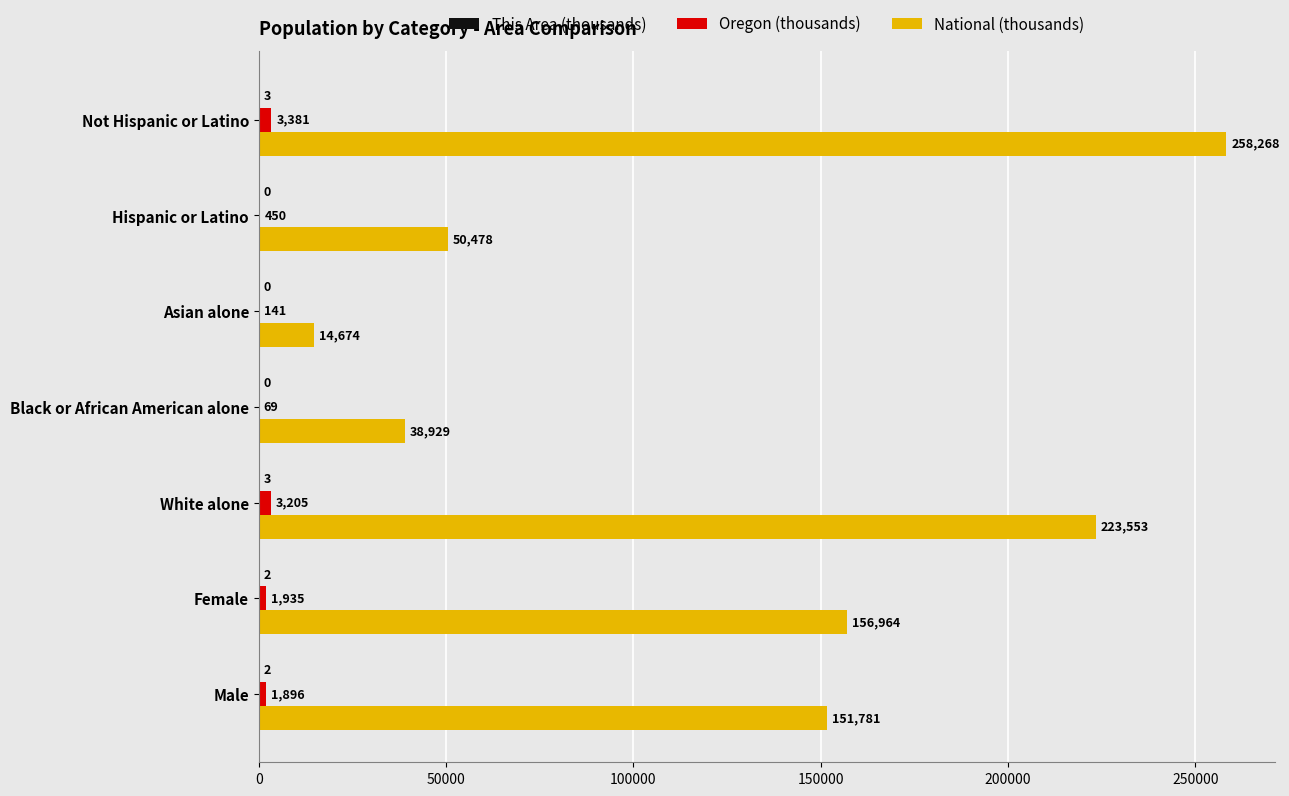

Is it true that National (thousands) equals 136762.4 at White alone?

False